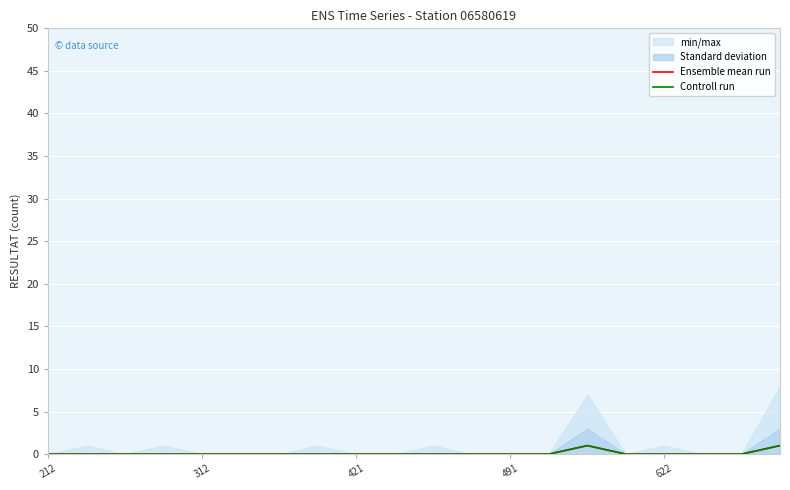

Reading right to left, list all the values displayed in this chart.

Ensemble mean run: 1	0	0	0	0	1	0	0	0	0	0	0	0	0	0	0	0	0	0	0
Controll run: 1	0	0	0	0	1	0	0	0	0	0	0	0	0	0	0	0	0	0	0